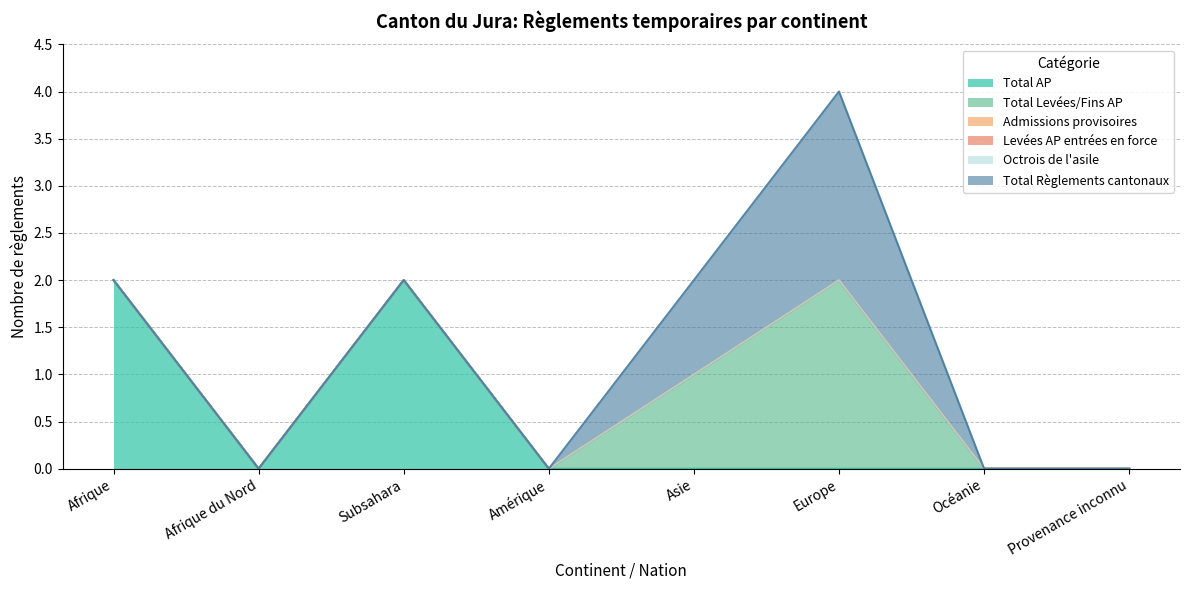

How many distinct data groups are displayed?

6